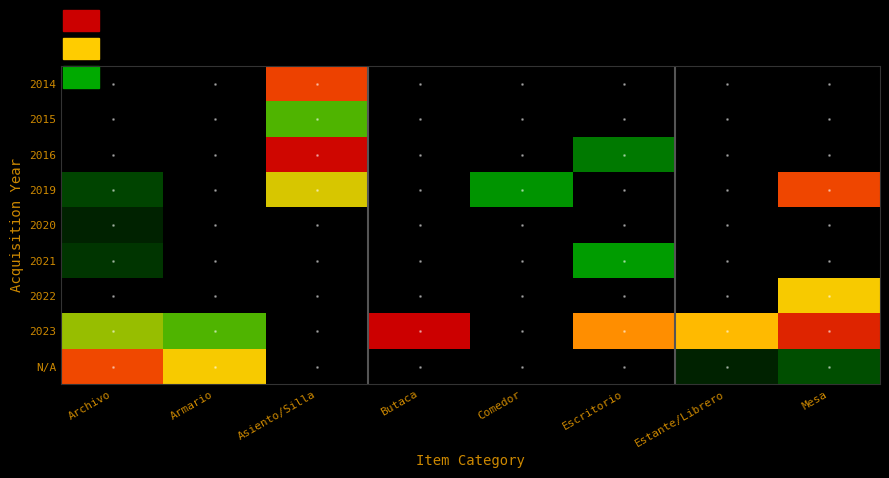

What is the total value across all series at Butaca?

10.1